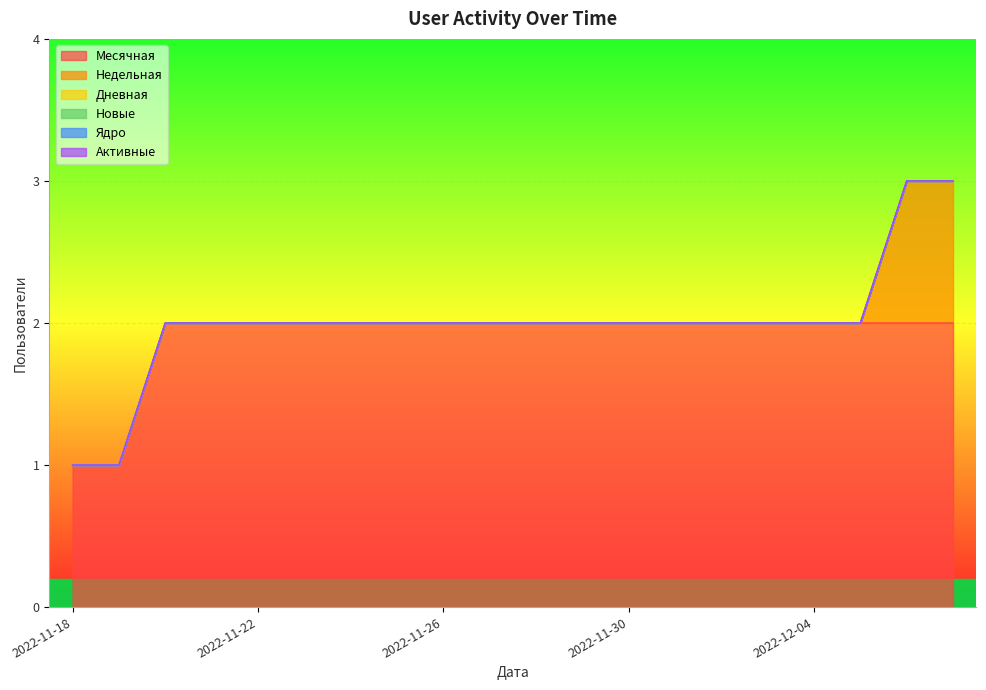

What is the spread (max minus min) of values at 2022-11-19?

1